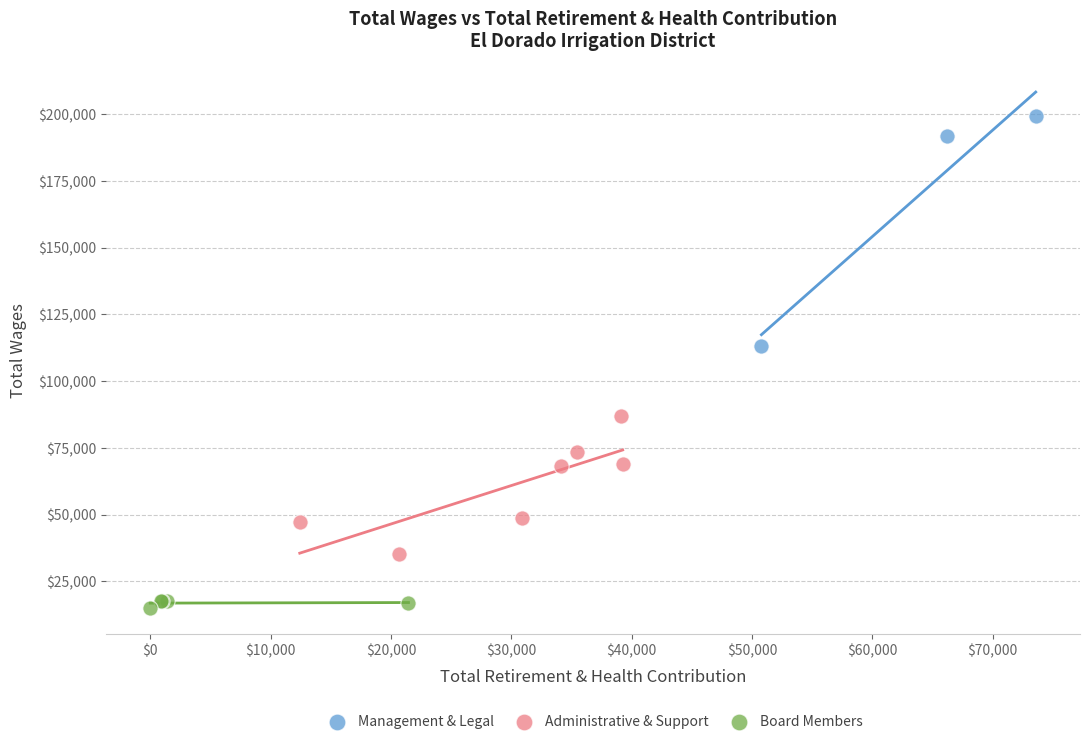

Which series has the widest spread of Y values?

Management & Legal